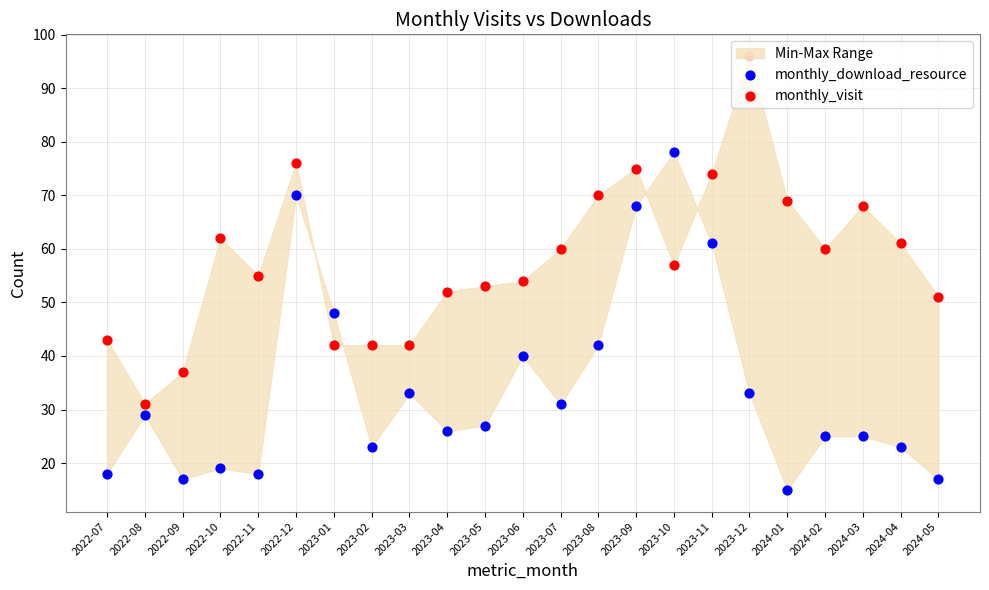

Which series has the largest total across all categories?

monthly_visit